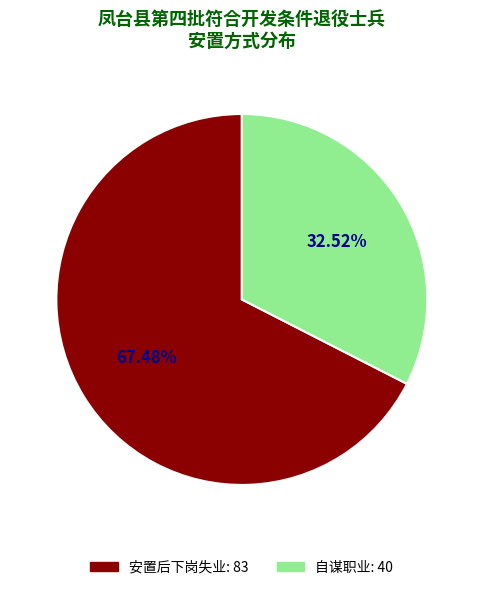

How many segments does this pie chart have?

2